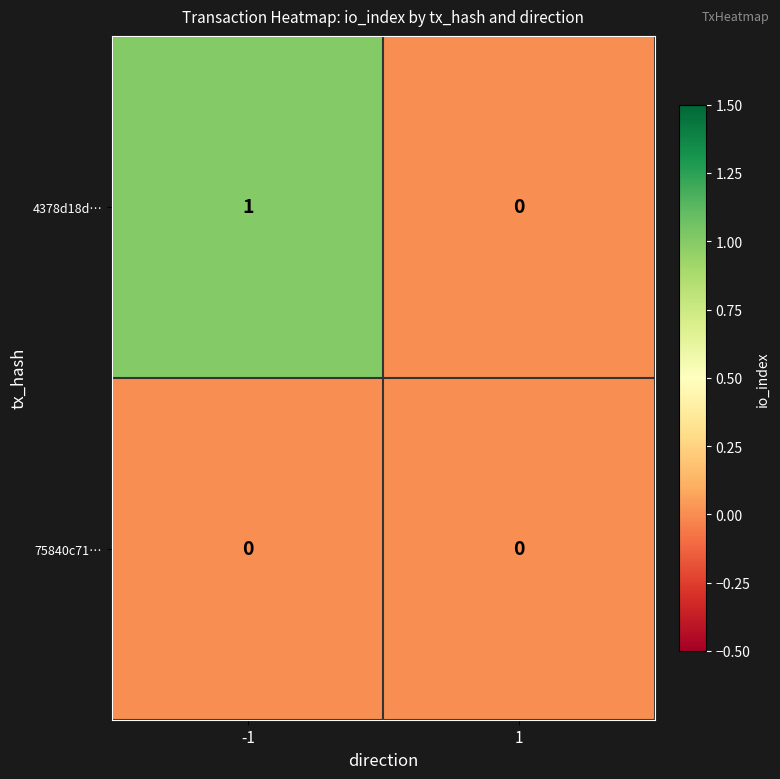

Which series has the largest total across all categories?

4378d18d…